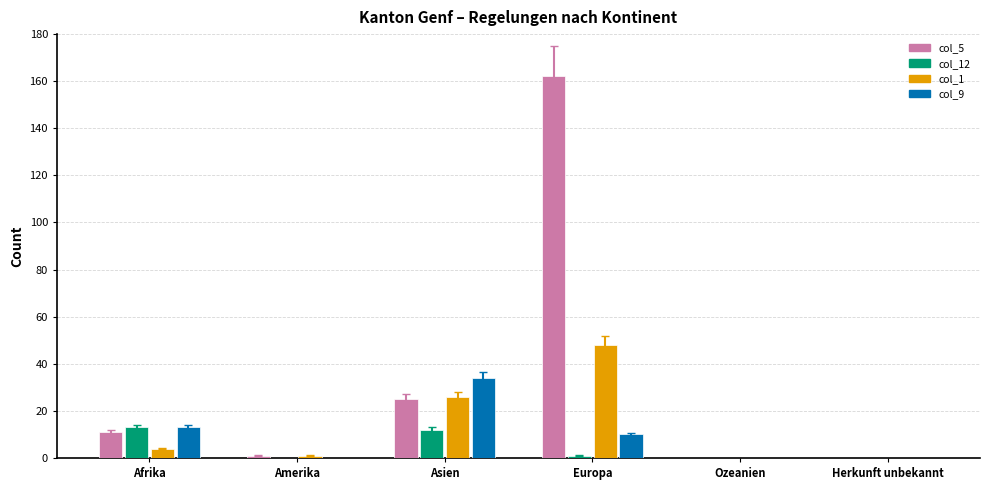

At which category is the sum across all series the highest?

Europa